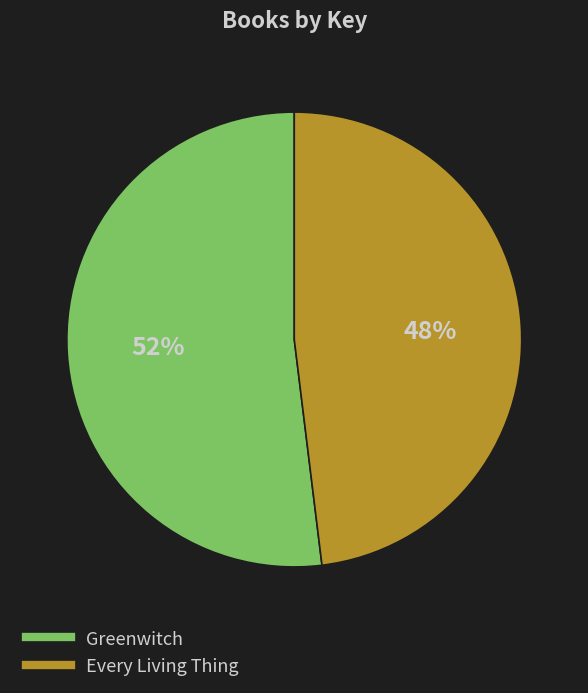

What is the majority slice?

Greenwitch